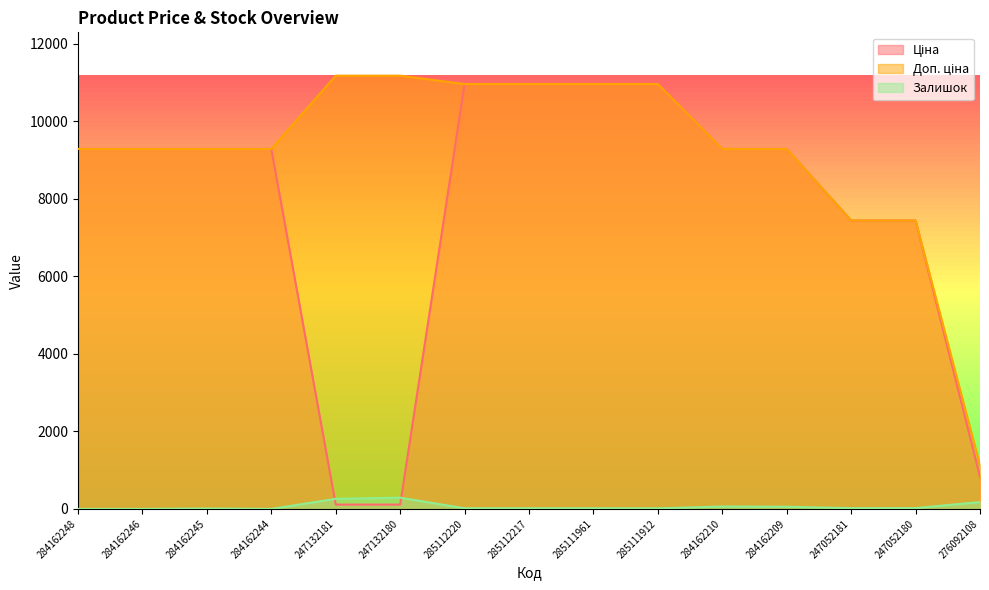

Rank the series by their average value, from lowest to highest.

Залишок, Ціна, Доп. ціна